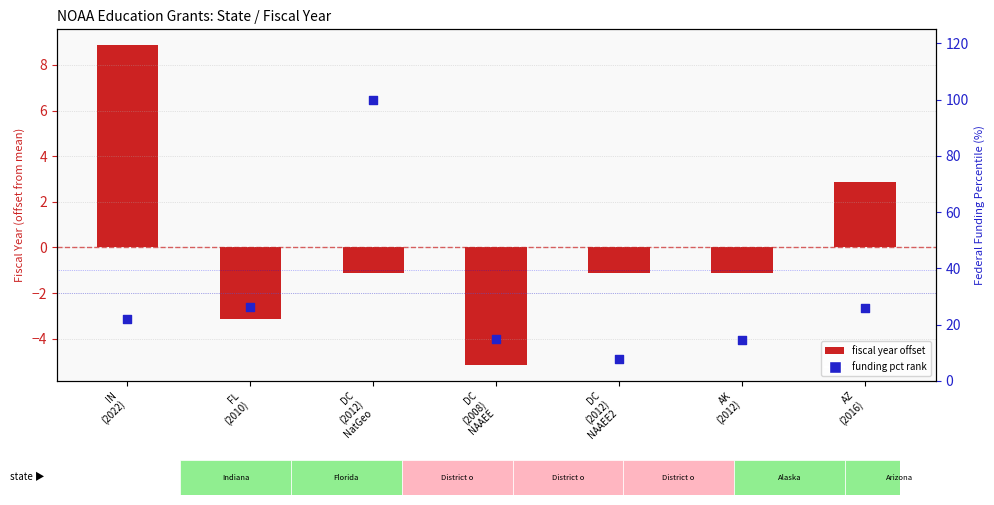

At which category is the sum across all series the highest?

DC
(2012)
NatGeo